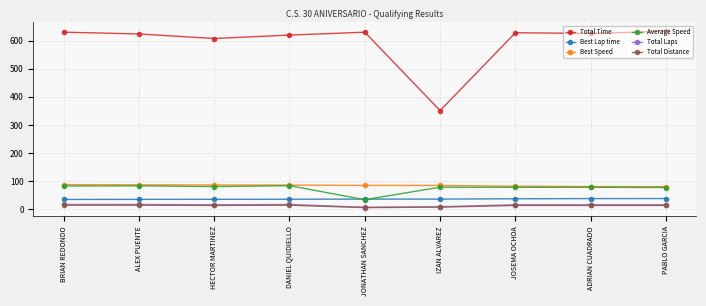

The Average Speed series shows 138.0 at IZAN ALVAREZ. True or false?

False